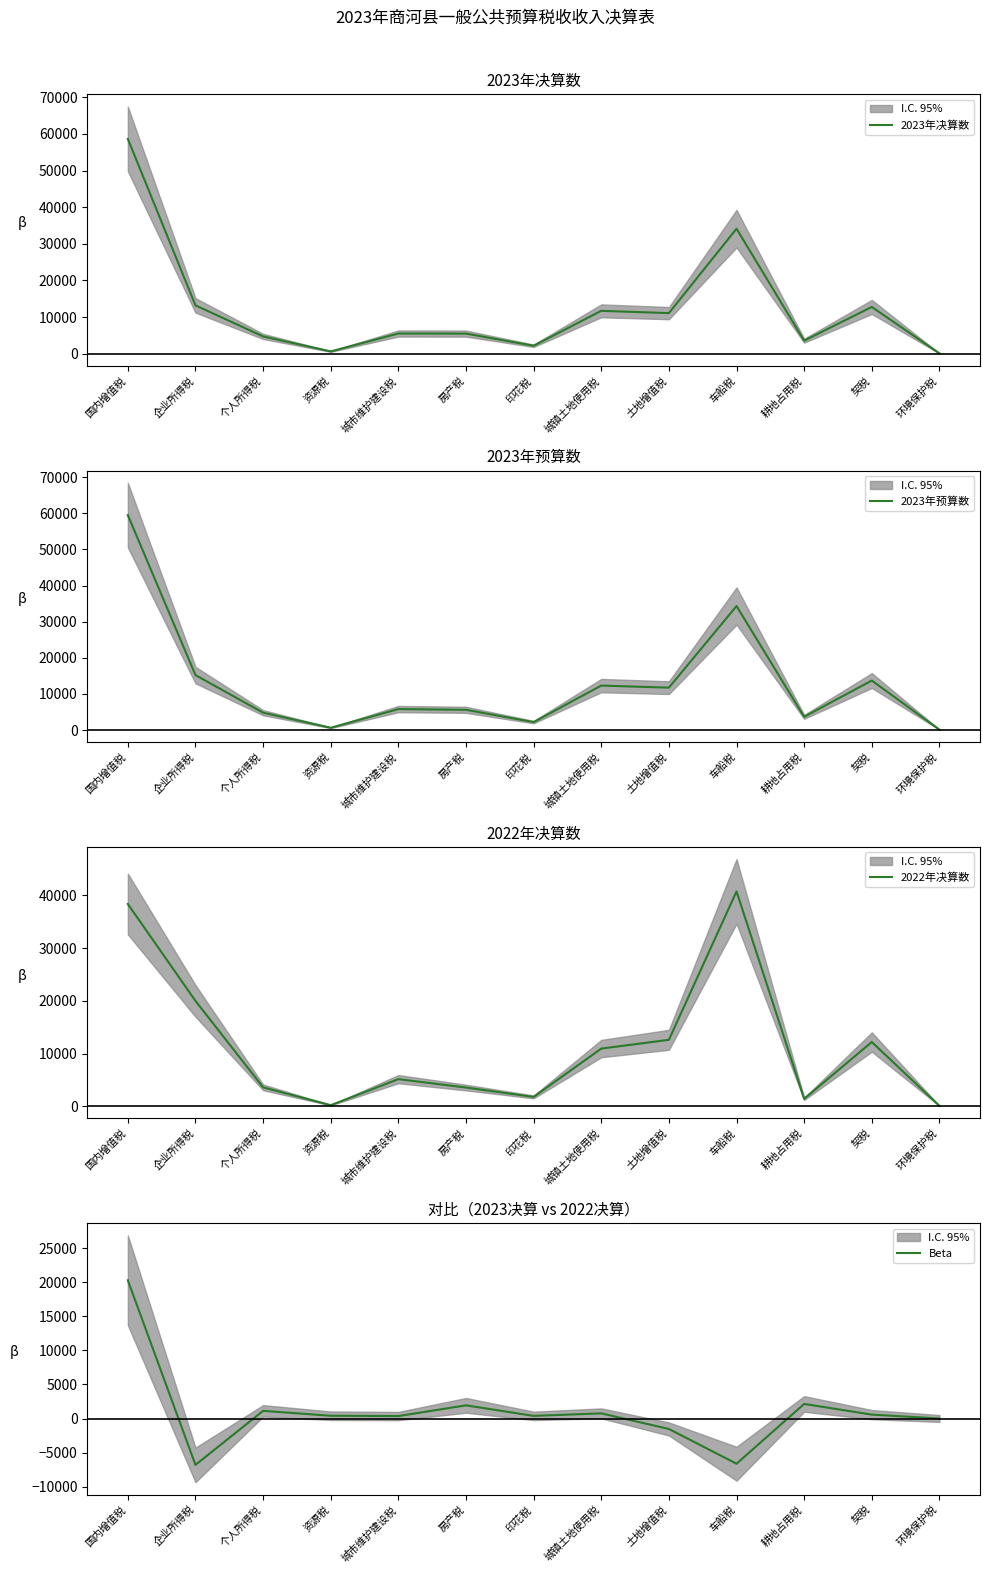

Reading left to right, transcribe all the data shown in this chart.

2023年决算数: 国内增值税=58638	企业所得税=13209	个人所得税=4741	资源税=643	城市维护建设税=5533	房产税=5511	印花税=2193	城镇土地使用税=11720	土地增值税=11099	车船税=34134	耕地占用税=3584	契税=12781	环境保护税=112
2023年预算数: 国内增值税=59500	企业所得税=15213	个人所得税=4800	资源税=630	城市维护建设税=5803	房产税=5600	印花税=2200	城镇土地使用税=12305	土地增值税=11735	车船税=34330	耕地占用税=3660	契税=13704	环境保护税=111
2022年决算数: 国内增值税=38371	企业所得税=20000	个人所得税=3611	资源税=232	城市维护建设税=5167	房产税=3574	印花税=1800	城镇土地使用税=10959	土地增值税=12623	车船税=40755	耕地占用税=1440	契税=12203	环境保护税=103
Beta: 国内增值税=20267	企业所得税=-6791	个人所得税=1130	资源税=411	城市维护建设税=366	房产税=1937	印花税=393	城镇土地使用税=761	土地增值税=-1524	车船税=-6621	耕地占用税=2144	契税=578	环境保护税=9